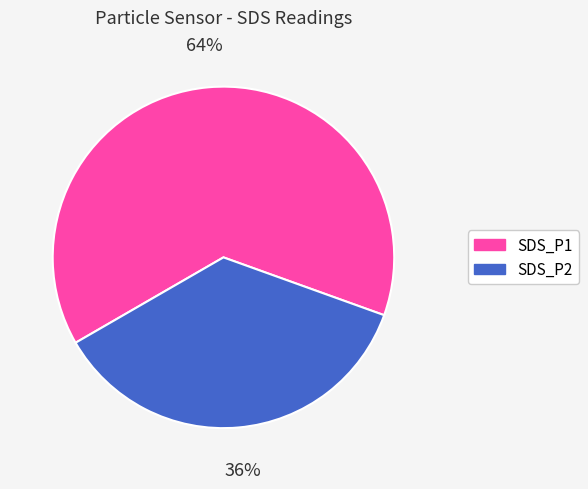

How many slices are in this pie chart?

2